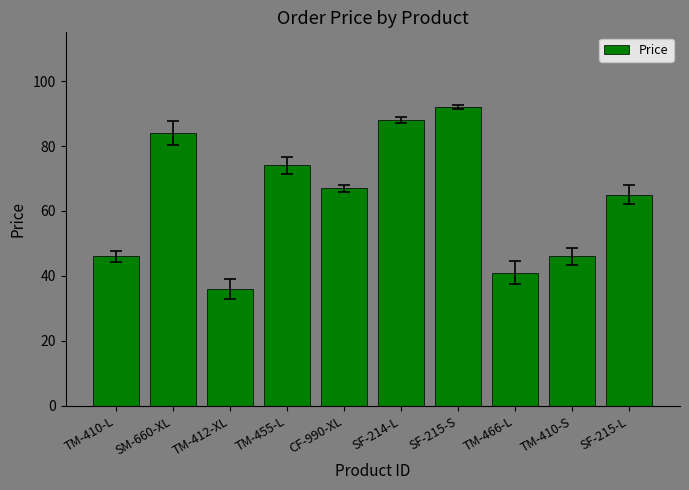

What is the ratio of the value at SF-215-L to the value at TM-466-L?

1.6